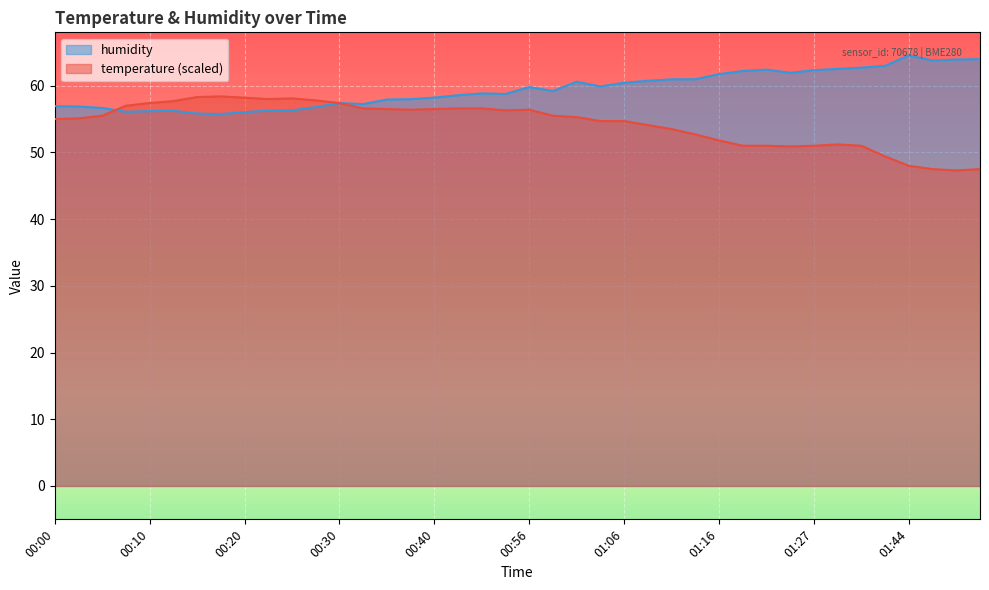

What is the smallest value displayed?

47.3